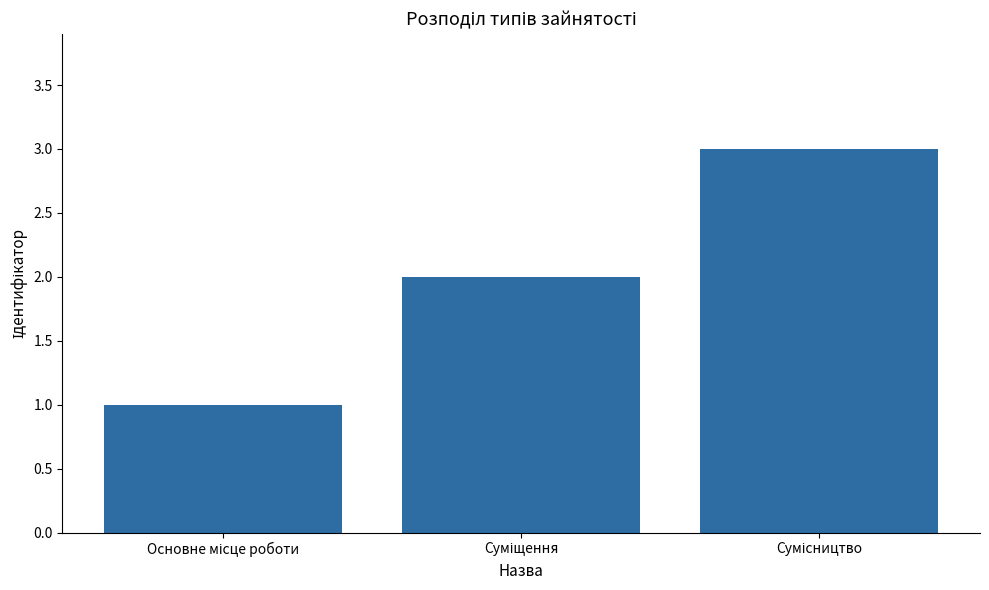

What is the greatest value displayed?

3